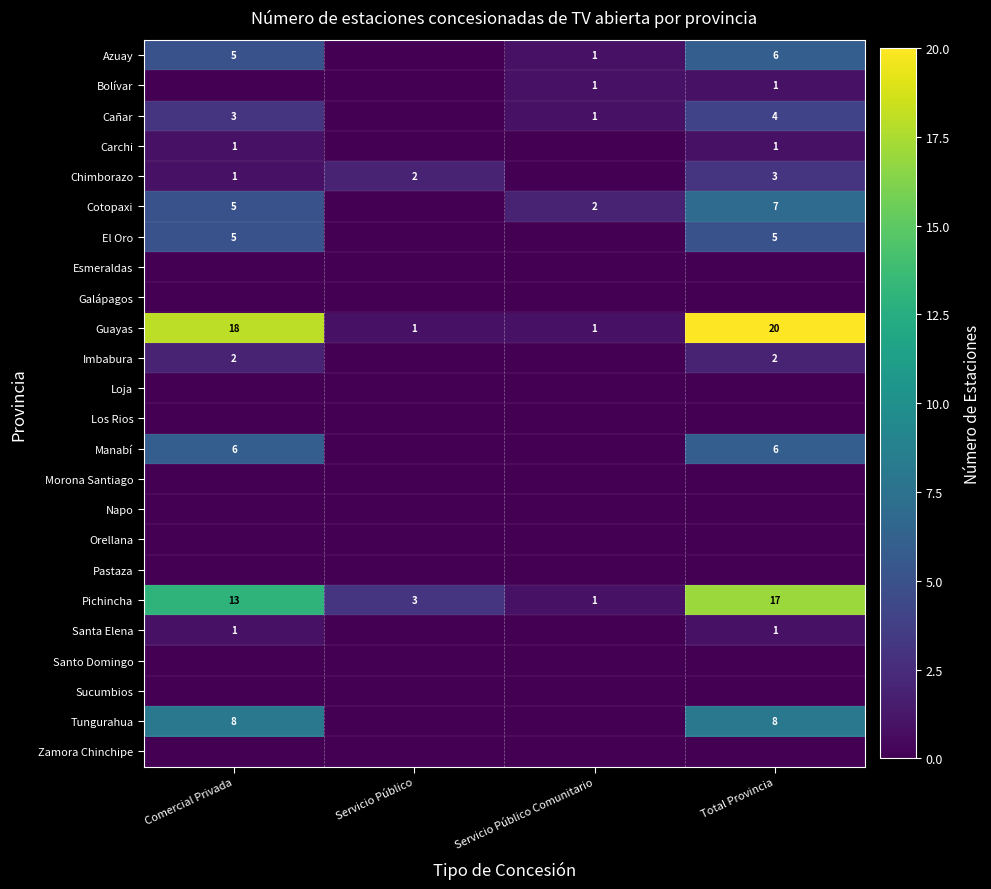

How many Pichincha values are between 3 and 17?

3